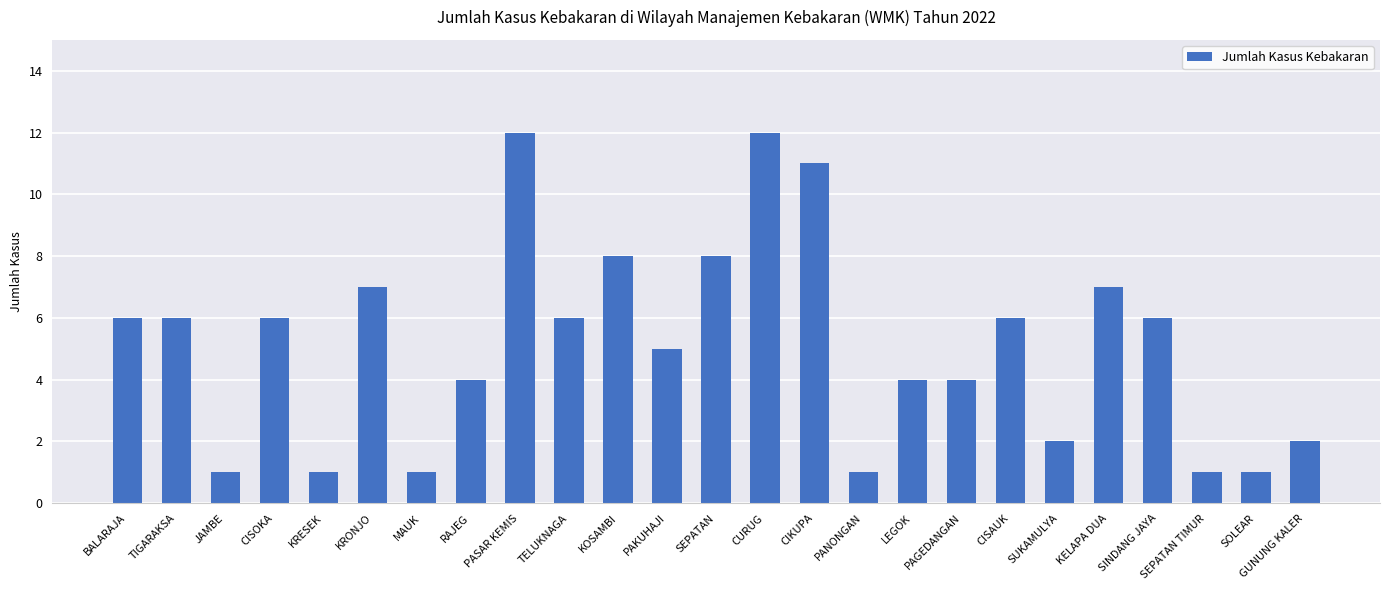

What is the maximum value shown in the chart?

12